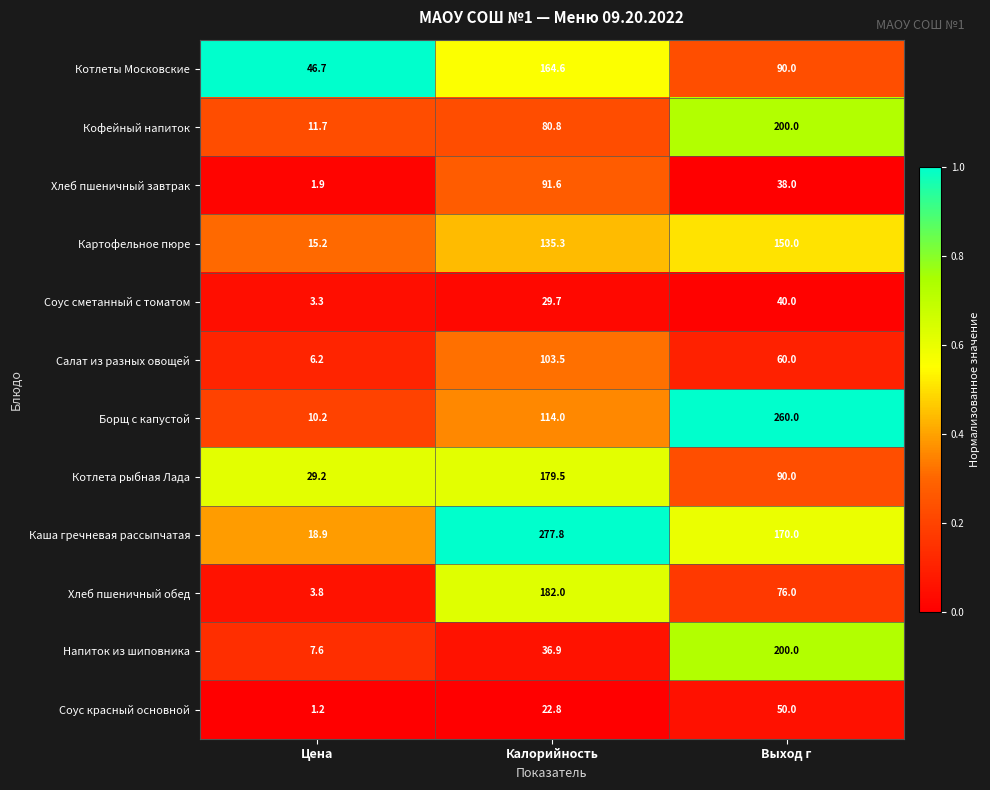

Rank the series at Цена from lowest to highest value.

Соус красный основной, Хлеб пшеничный завтрак, Соус сметанный с томатом, Хлеб пшеничный обед, Салат из разных овощей, Напиток из шиповника, Борщ с капустой, Кофейный напиток, Картофельное пюре, Каша гречневая рассыпчатая, Котлета рыбная Лада, Котлеты Московские